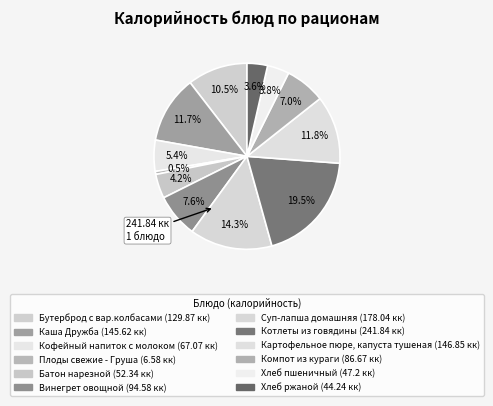

What is the smallest slice in the pie chart?

Плоды свежие - Груша